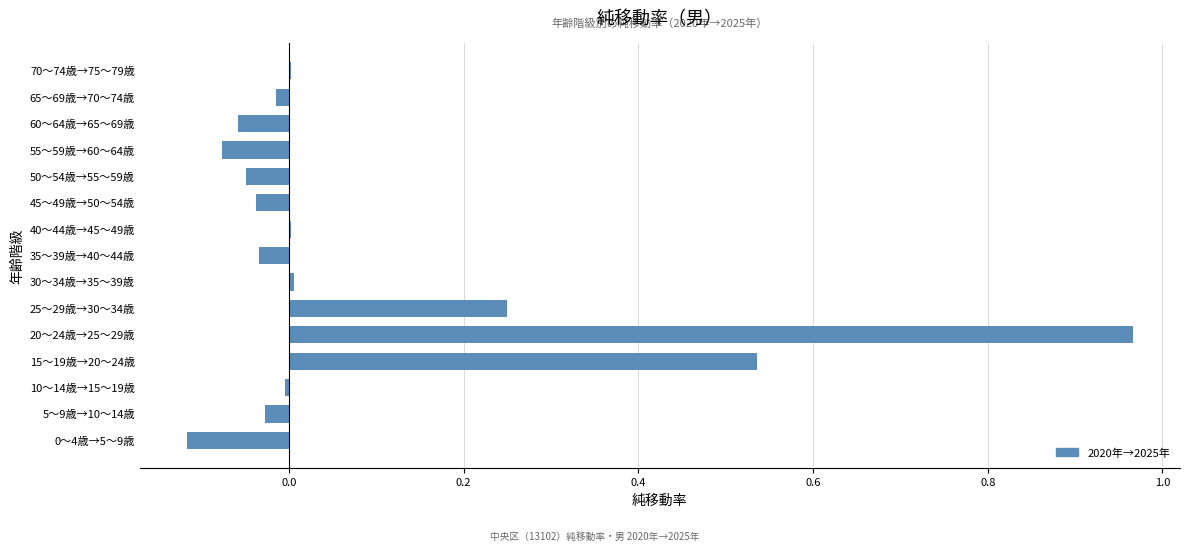

True or false: the data shows -0.1 at 50～54歳→55～59歳.

False